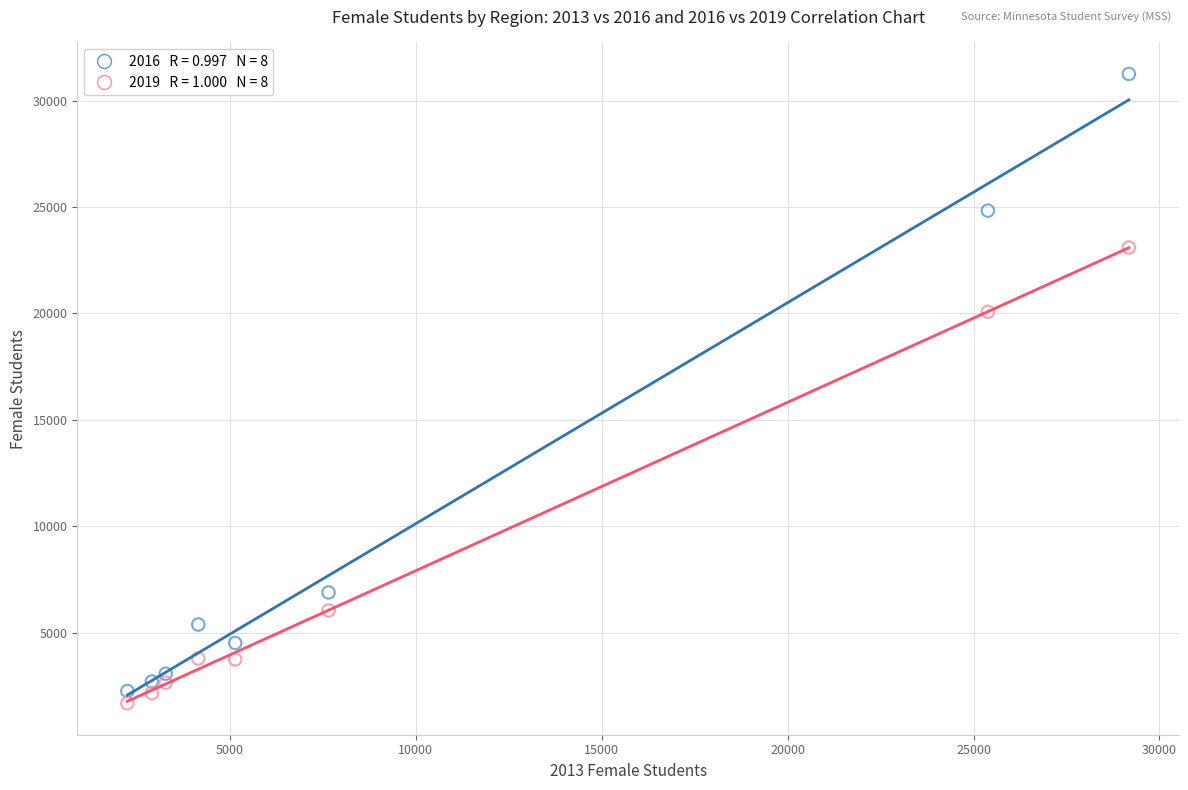

Across all series, what Y value is closest to 16470?

20080